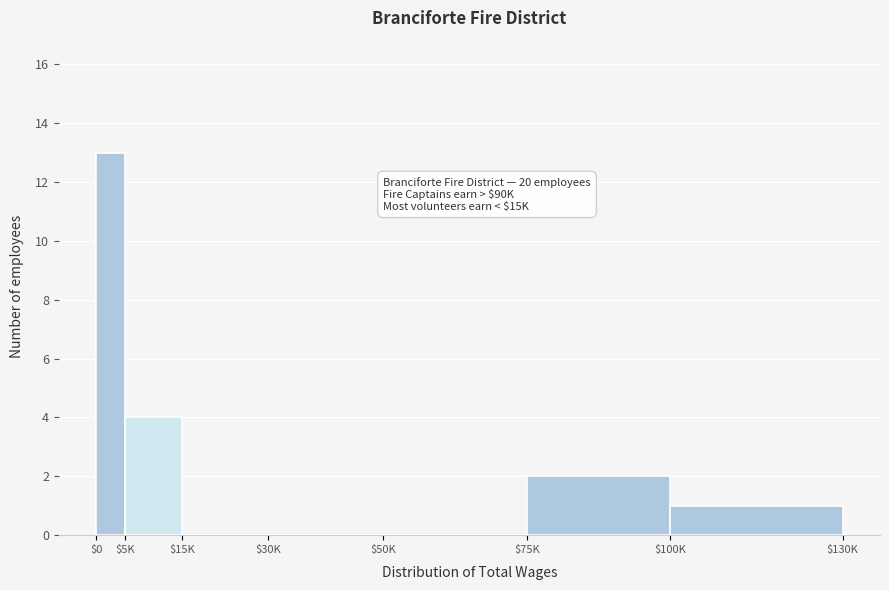

What is the sum of all values?

20